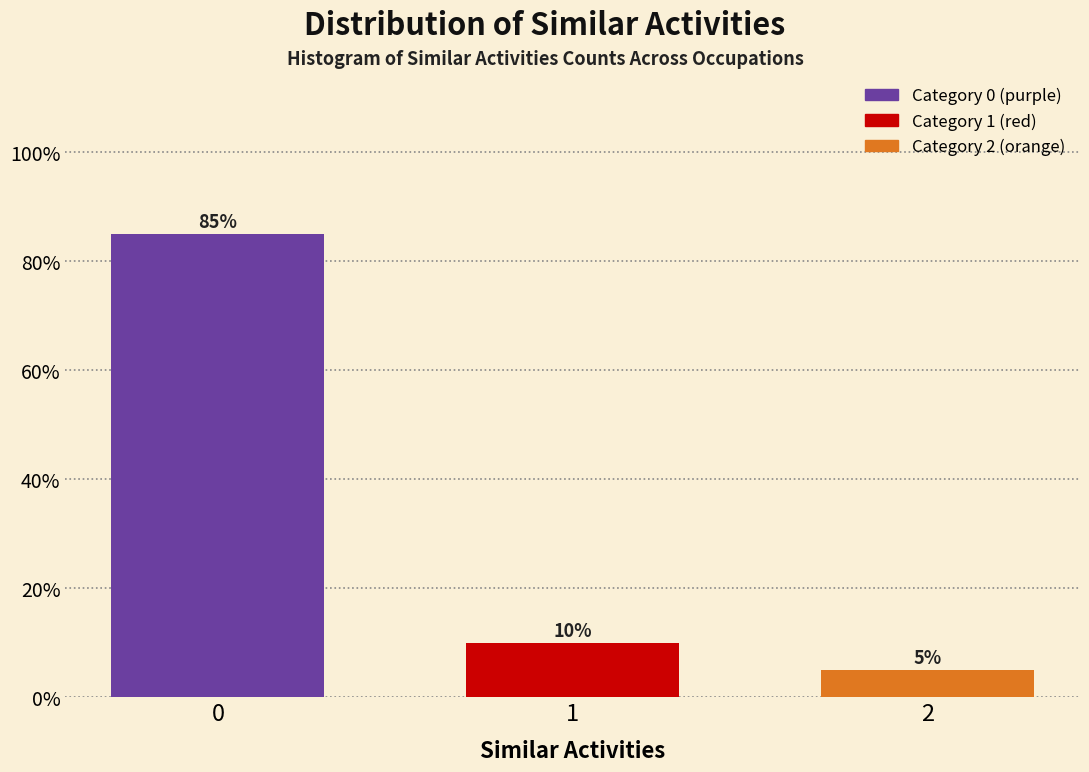

Reading right to left, transcribe all the data shown in this chart.

5	10	85